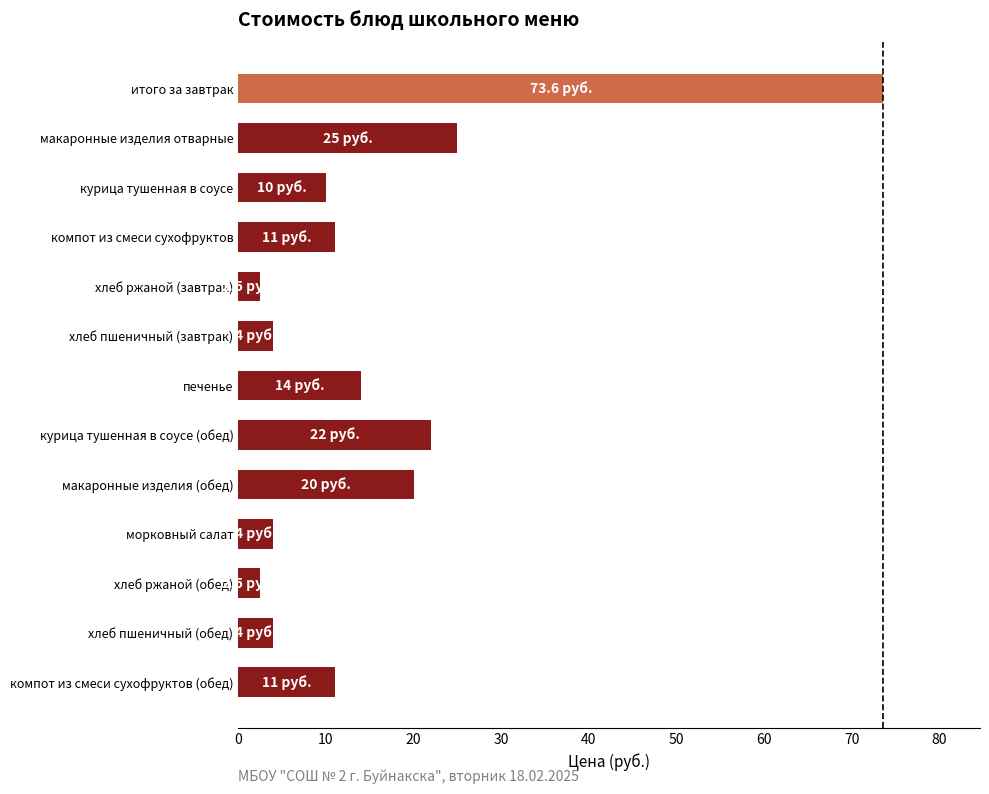

Reading top to bottom, transcribe all the data shown in this chart.

73.6	25.0	10.0	11.0	2.5	4.0	14.0	22.0	20.0	4.0	2.5	4.0	11.0